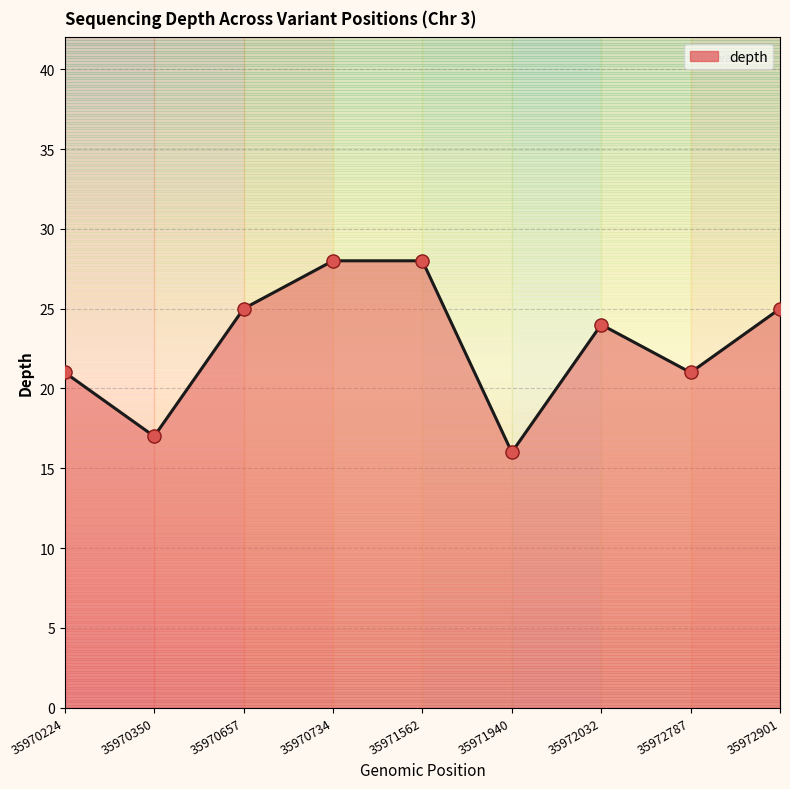

Between 35972032 and 35972787, which is larger?

35972032